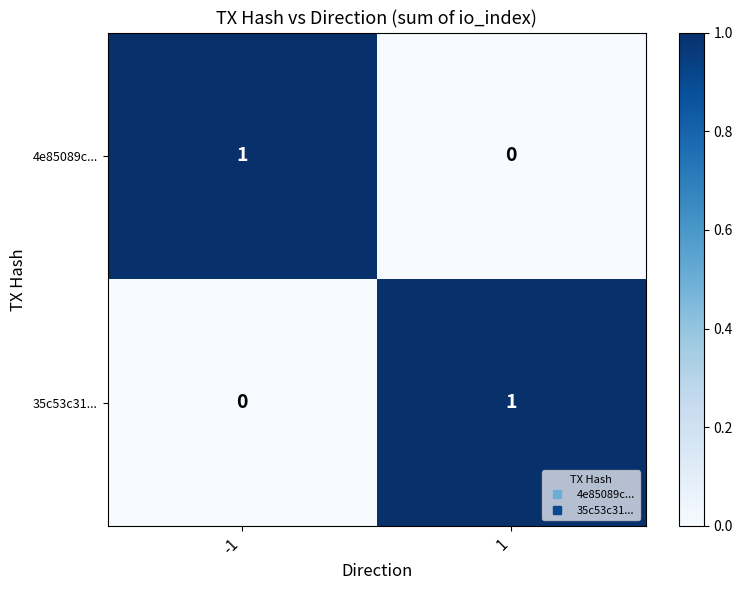

List the labels in order of 4e85089c... value, largest first.

-1, 1